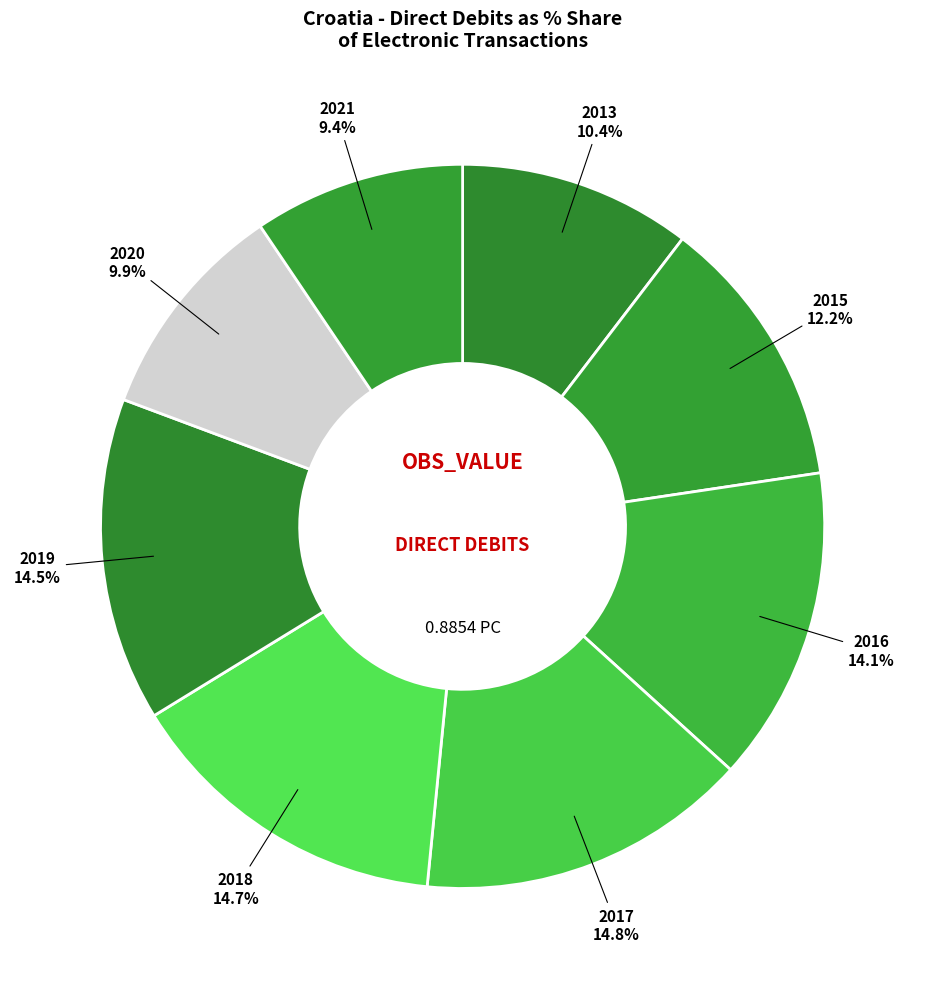

What is the largest slice in the pie chart?

2017